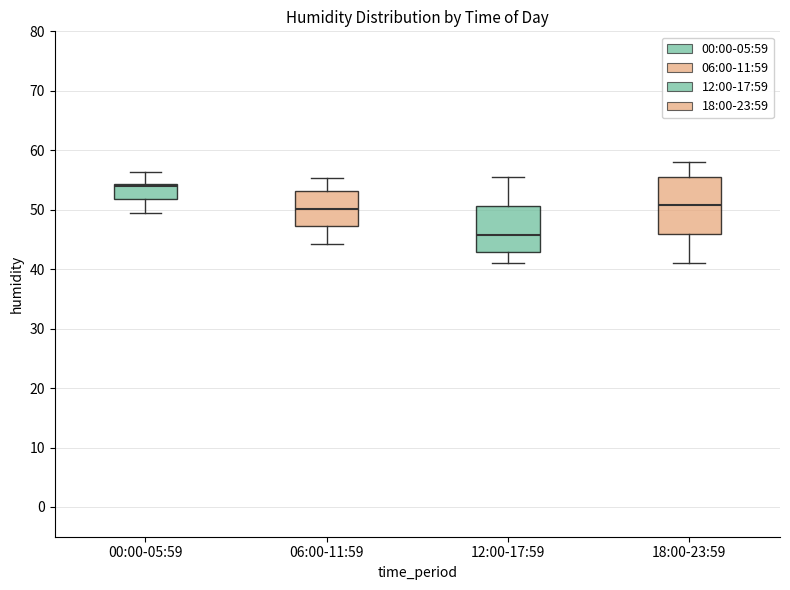

Which box's median line is the highest?

00:00-05:59